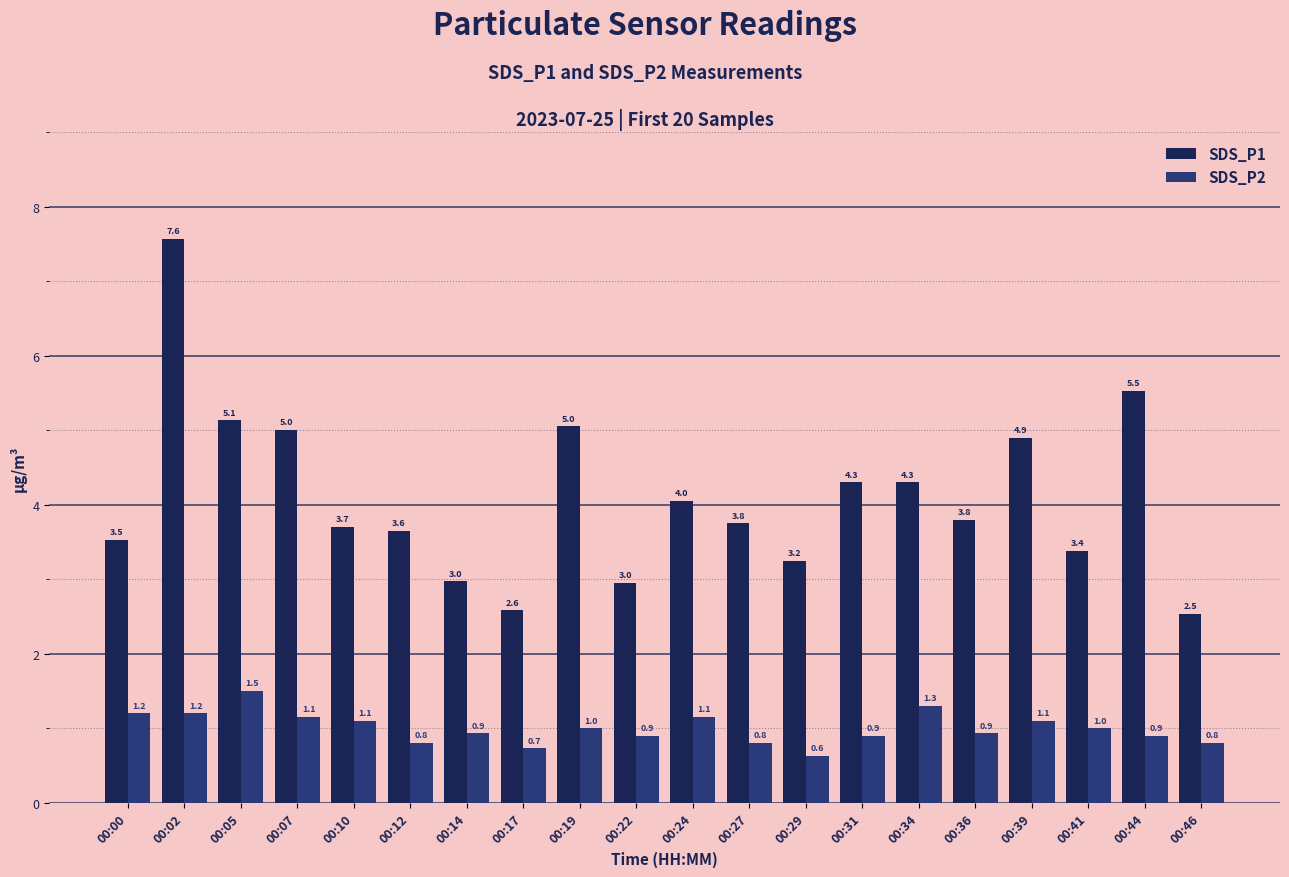

Which series changed the most between 00:19 and 00:46?

SDS_P1